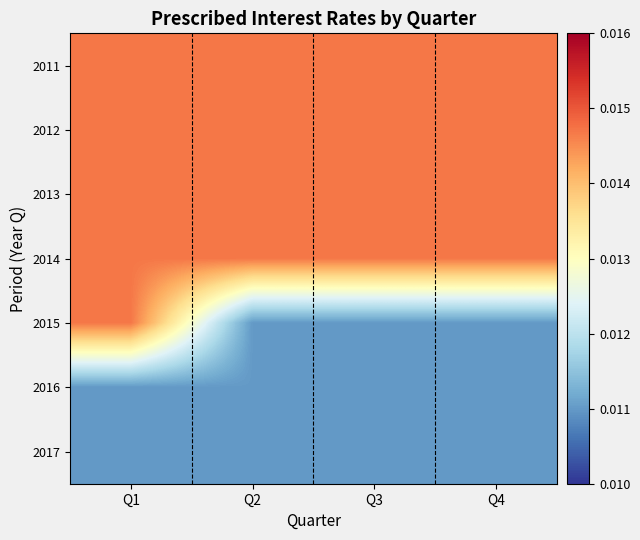

Reading left to right, extract all data points from this chart.

2011: Q1=0.0	Q2=0.0	Q3=0.0	Q4=0.0
2012: Q1=0.0	Q2=0.0	Q3=0.0	Q4=0.0
2013: Q1=0.0	Q2=0.0	Q3=0.0	Q4=0.0
2014: Q1=0.0	Q2=0.0	Q3=0.0	Q4=0.0
2015: Q1=0.0	Q2=0.0	Q3=0.0	Q4=0.0
2016: Q1=0.0	Q2=0.0	Q3=0.0	Q4=0.0
2017: Q1=0.0	Q2=0.0	Q3=0.0	Q4=0.0